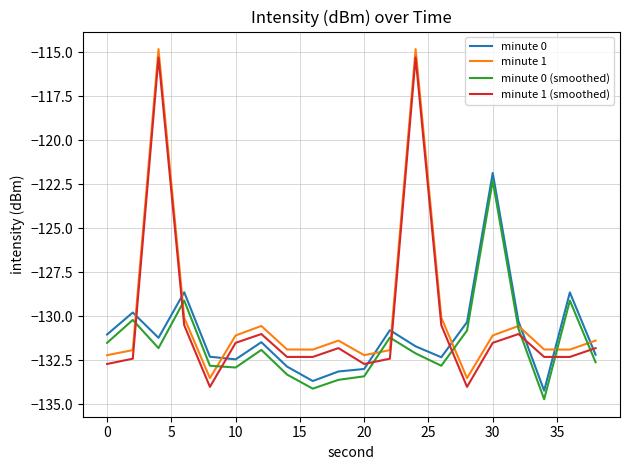

Which series has the widest spread of values?

minute 1 (smoothed)